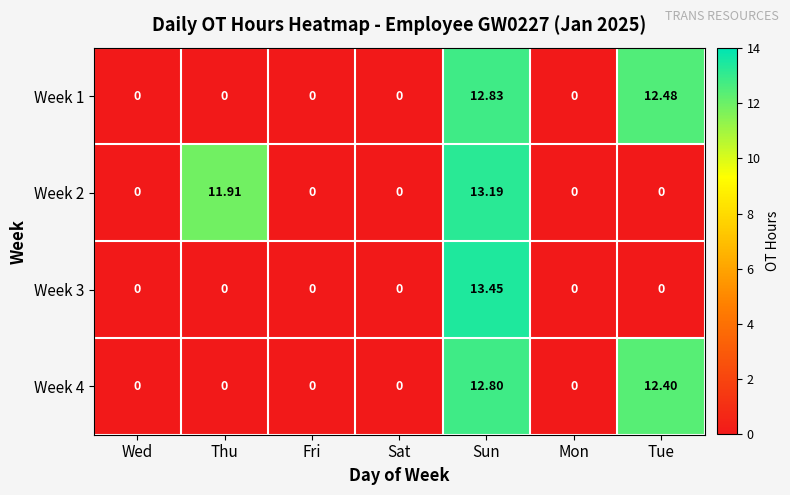

At which label is Week 2 closest to 6?

Thu